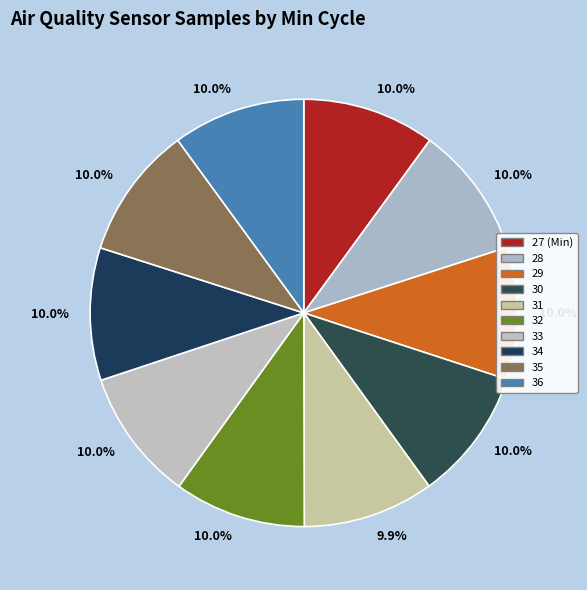

Which category has the smallest portion of the pie?

31